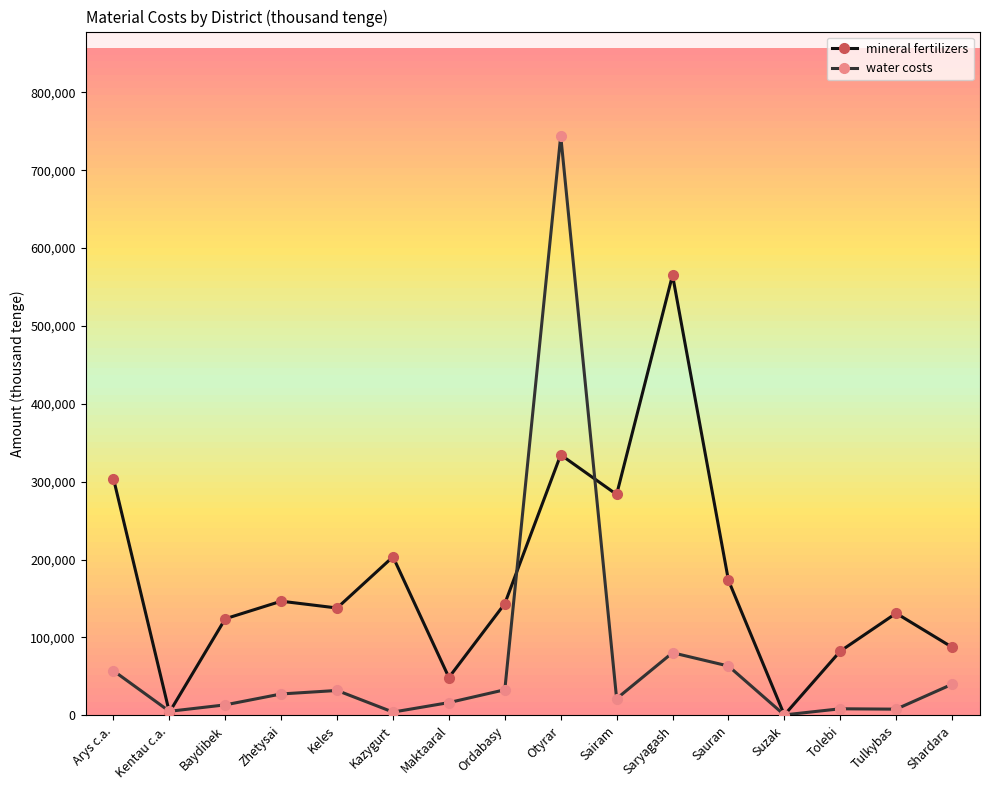

Is it true that water costs equals 13417 at Baydibek?

True